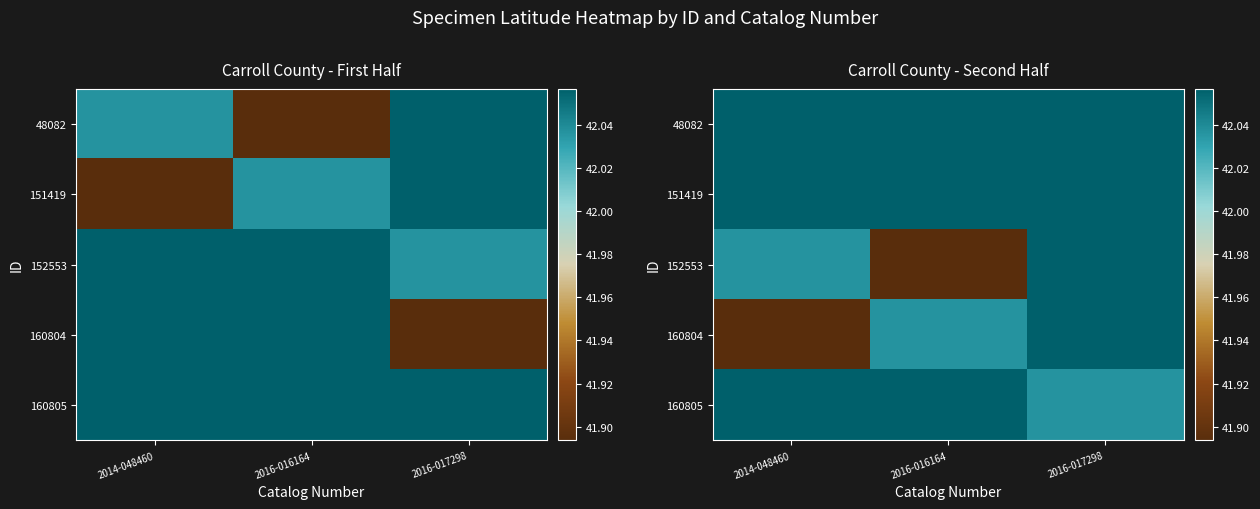

Which label corresponds to the smallest value in the chart?

2016-016164